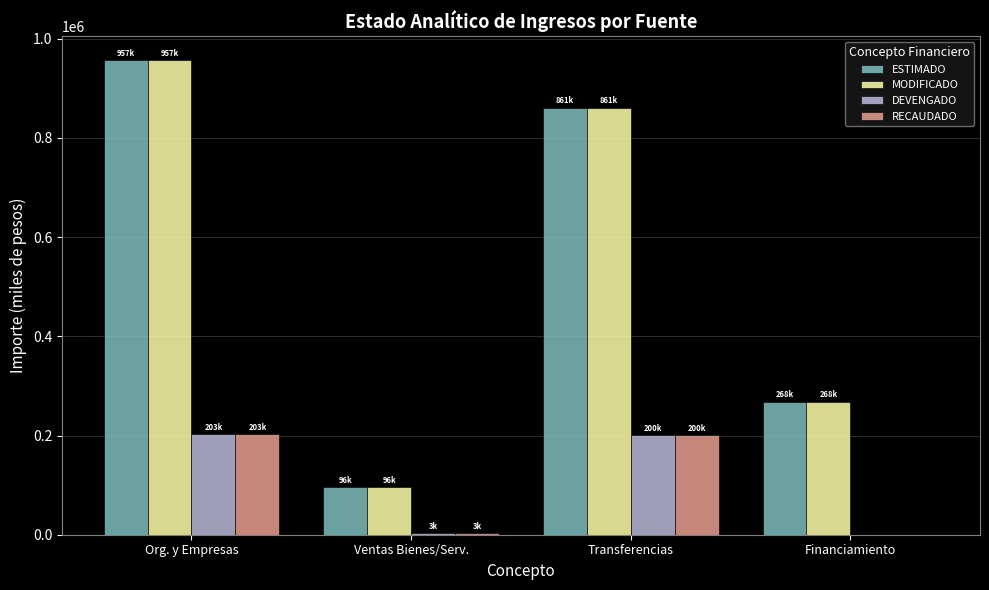

What is the difference between the RECAUDADO values at Financiamiento and Transferencias?

200219.6